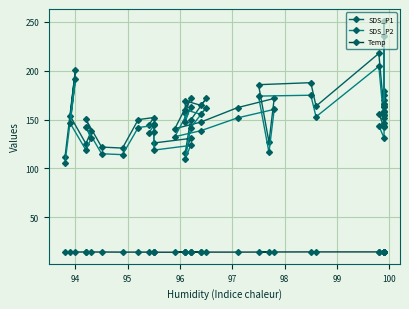

Reading left to right, what are all the values shown in this chart?

SDS_P1: 111.5	201.2	153.6	125.3	137.9	150.3	121.8	120.8	149.9	152.1	144.1	145.0	126.0	130.7	116.0	149.3	171.6	164.5	169.2	156.4	172.3	140.6	147.5	162.2	171.6	126.8	185.7	187.8	163.7	217.7	158.3	156.1	142.1	251.3	169.9	179.0	166.4	175.2	154.9	162.6
SDS_P2: 105.2	191.4	146.2	118.8	130.7	142.4	115.0	114.1	141.8	143.9	136.1	137.5	118.7	123.5	109.2	141.3	162.3	155.3	160.1	147.8	162.6	132.5	138.6	151.7	160.4	116.3	174.0	174.9	152.8	204.5	146.8	143.6	131.2	235.9	158.1	166.4	154.4	163.5	142.9	151.2
Temp: 14.5	14.5	14.4	14.4	14.4	14.4	14.4	14.3	14.3	14.3	14.3	14.2	14.2	14.2	14.2	14.2	14.2	14.2	14.2	14.2	14.3	14.3	14.3	14.3	14.4	14.4	14.4	14.5	14.5	14.5	14.6	14.6	14.6	14.6	14.8	14.8	14.8	14.9	14.9	14.9